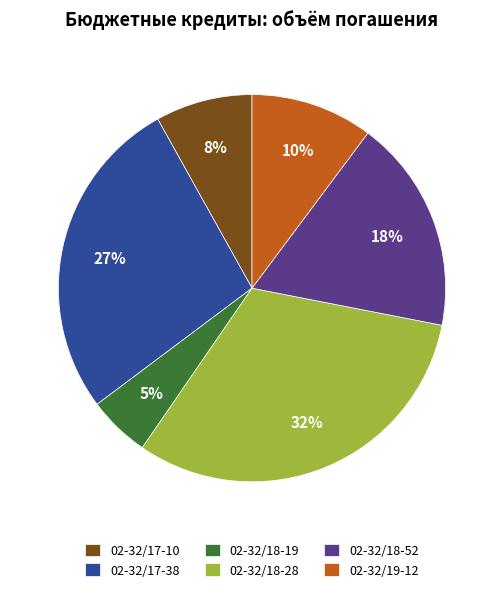

Is the sum of 02-32/18-28 and 02-32/17-38 greater than half?

Yes